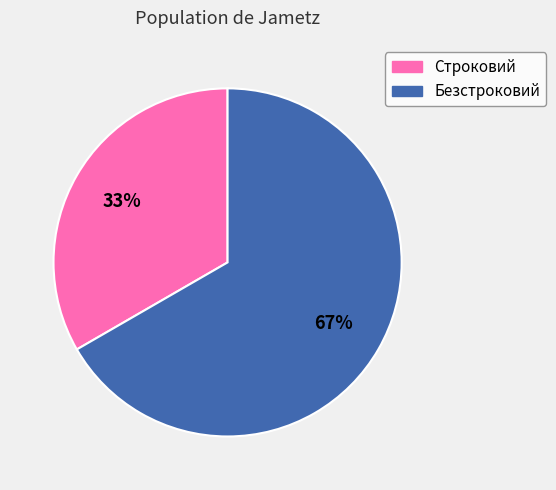

Is it true that Строковий is 33% of the pie?

True